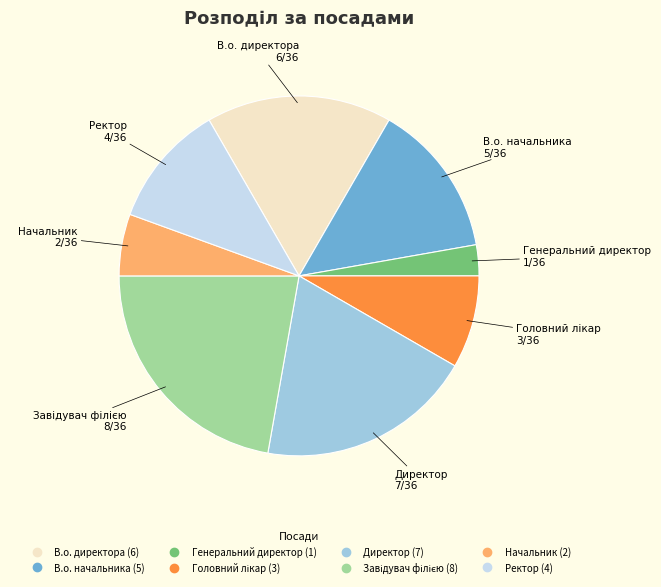

How many slices are in this pie chart?

8